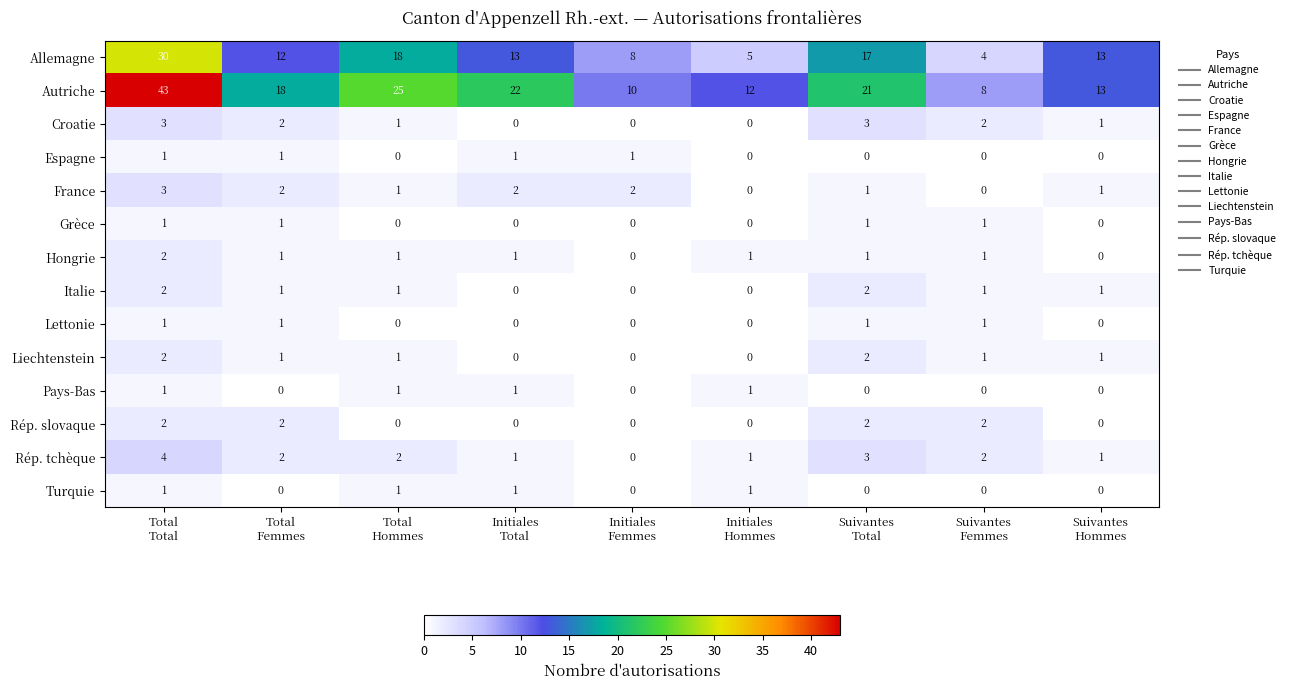

Which series has the widest spread of values?

Autriche